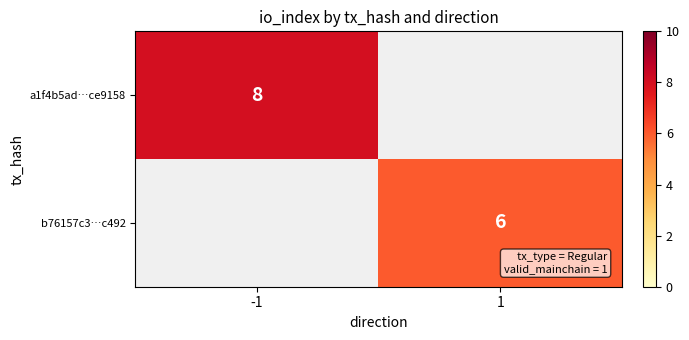

Count the number of categories in the chart.

2